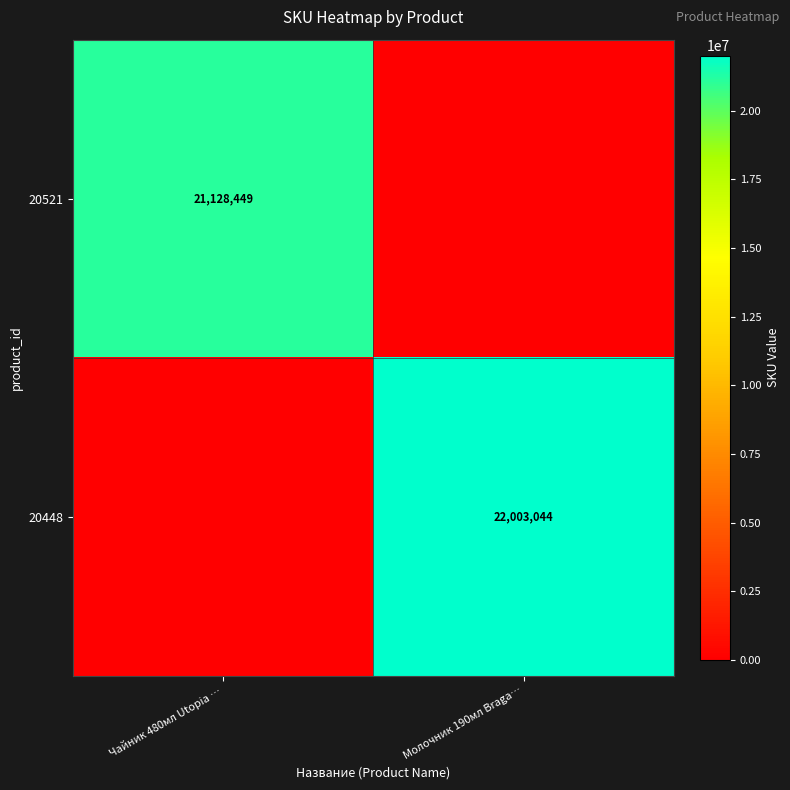

The value of 20448 at Молочник 190мл Braga… is 22003044. True or false?

True